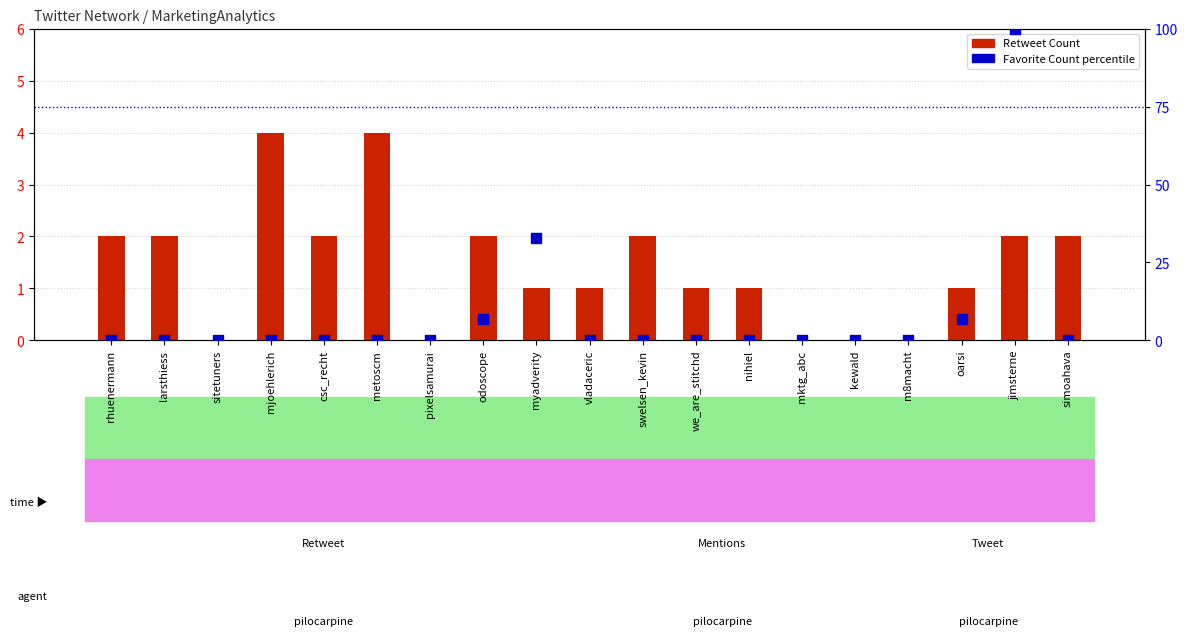

Which series reaches the minimum Y coordinate?

Retweet Count